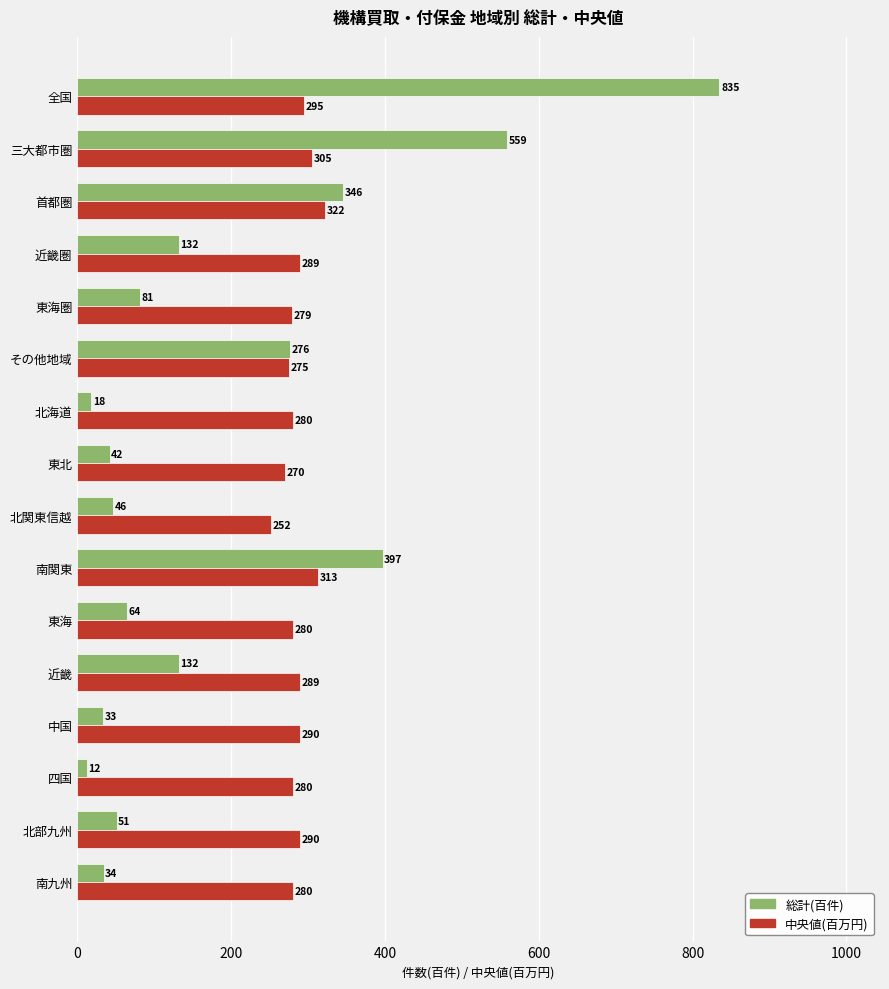

Is it true that 中央値(百万円) equals 145 at 近畿圏?

False